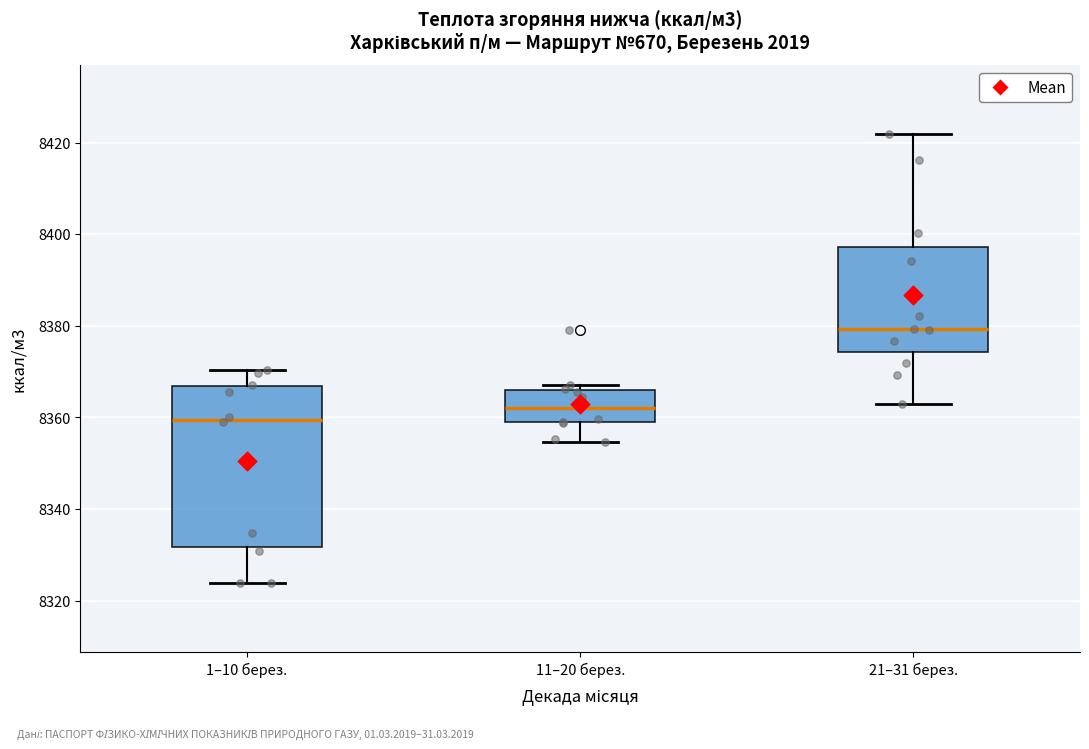

Where does the upper whisker of the box for 21–31 берез. end on the y-axis? The values are not printed on the chart, so give them approximately, as read against the axis.

8422